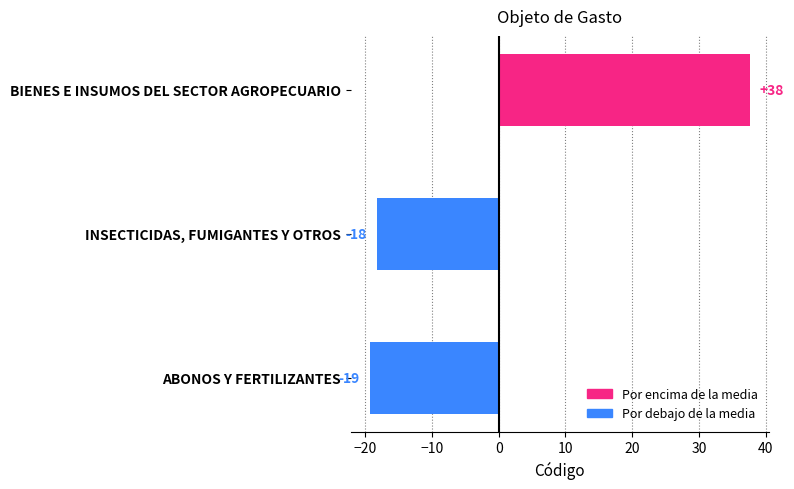

How many bars are there in total?

3